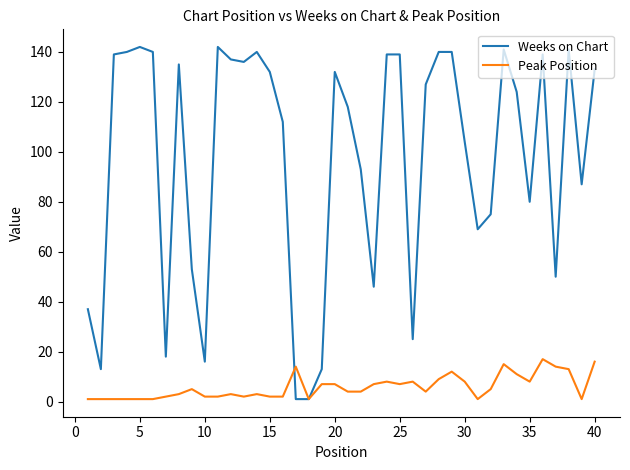

Rank the series by their maximum value, from highest to lowest.

Weeks on Chart, Peak Position